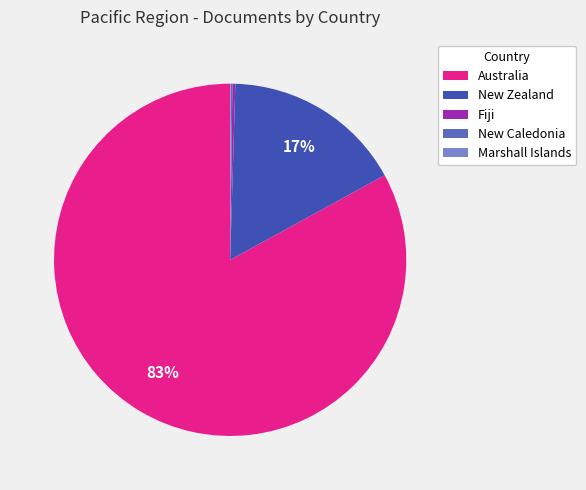

To the nearest percent, what is the average slice percentage?

20%